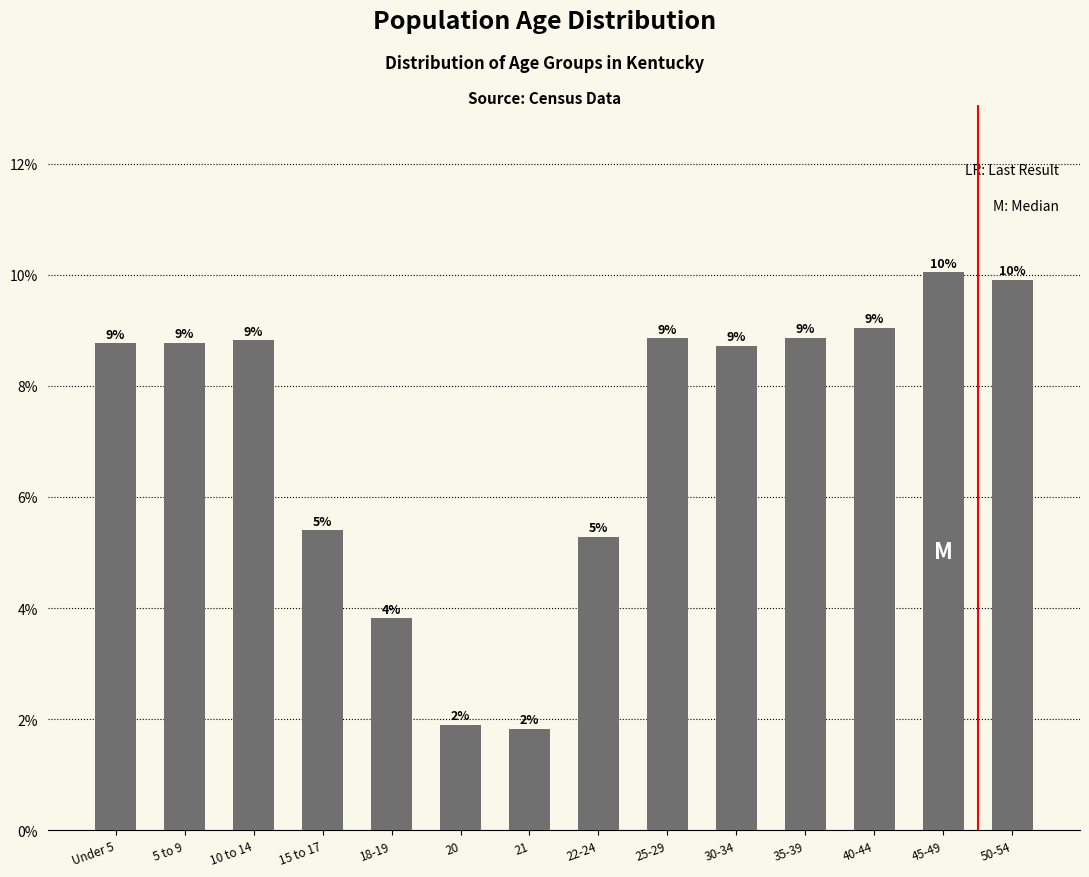

Which category has the lowest value across all series?

21